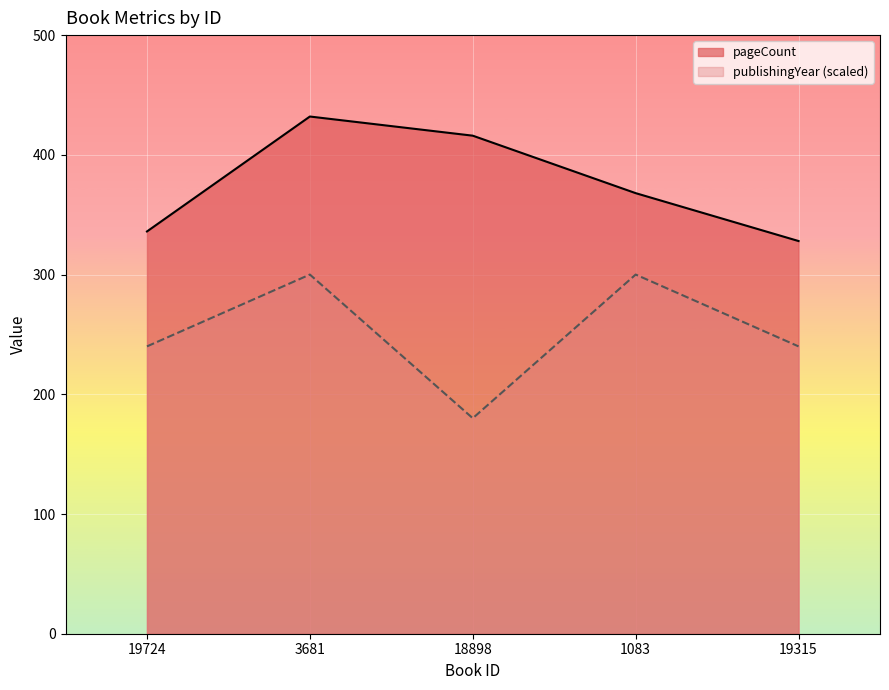

How many interior local peaks does the publishingYear series have?

2